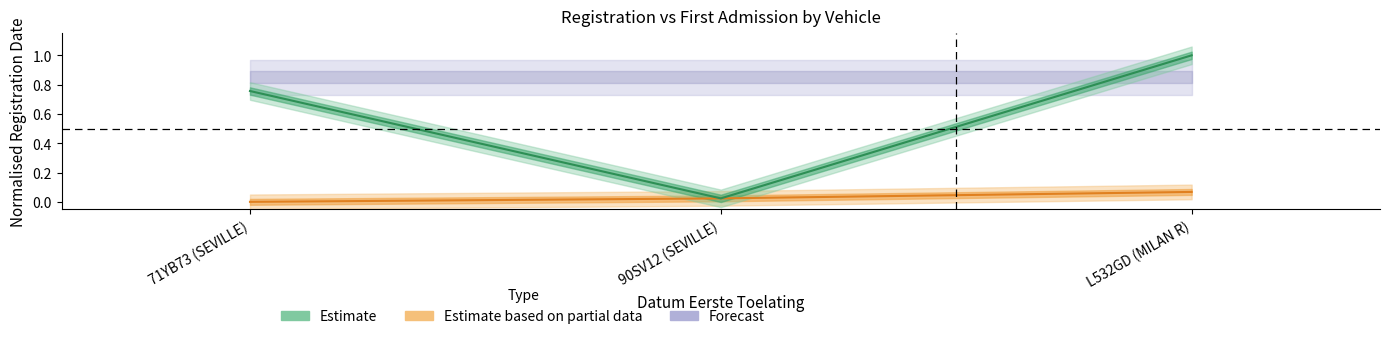

Which category has the highest value in the Estimate based on partial data series?

L532GD (MILAN R)